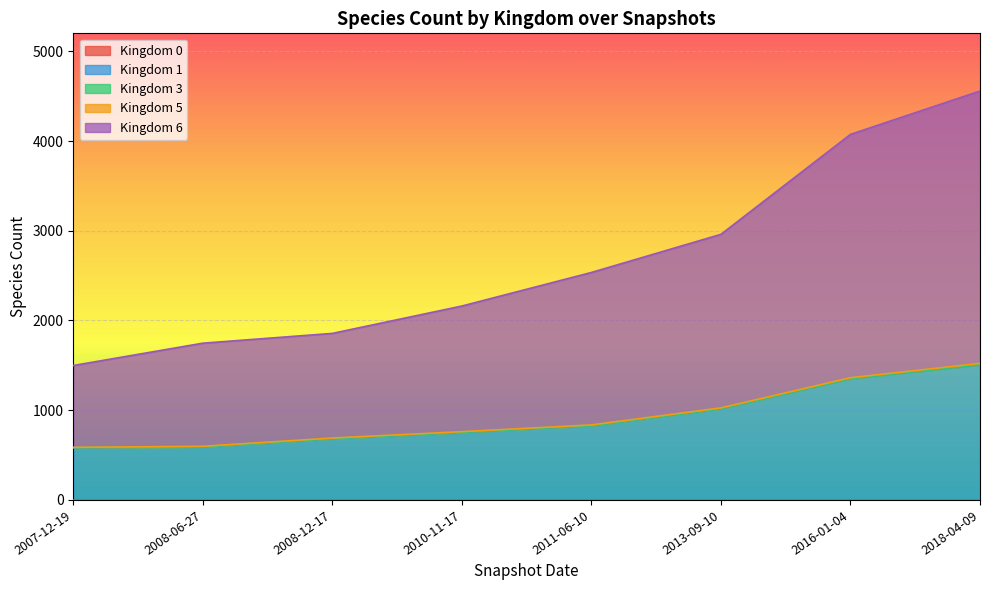

How many categories are shown in the chart?

8